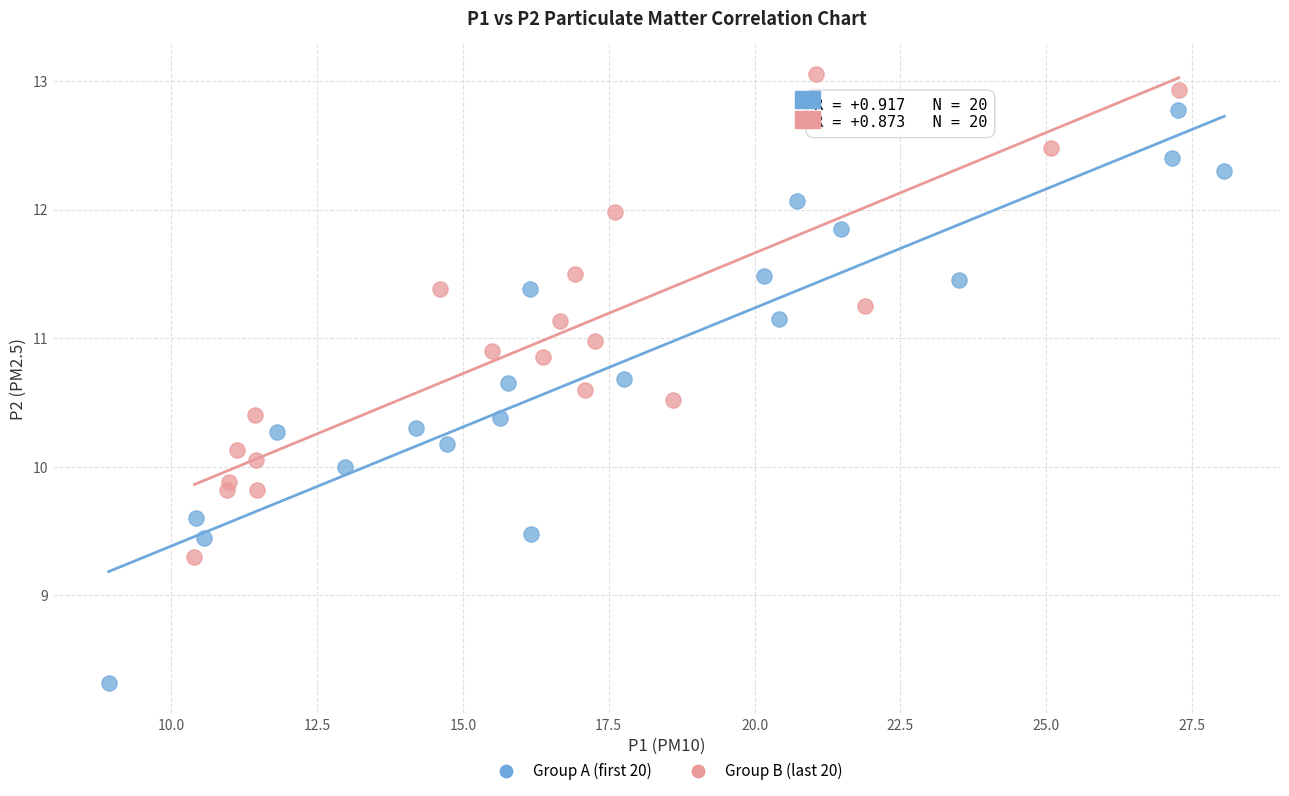

Which series has the largest Y range (max minus min)?

Group A (first 20)